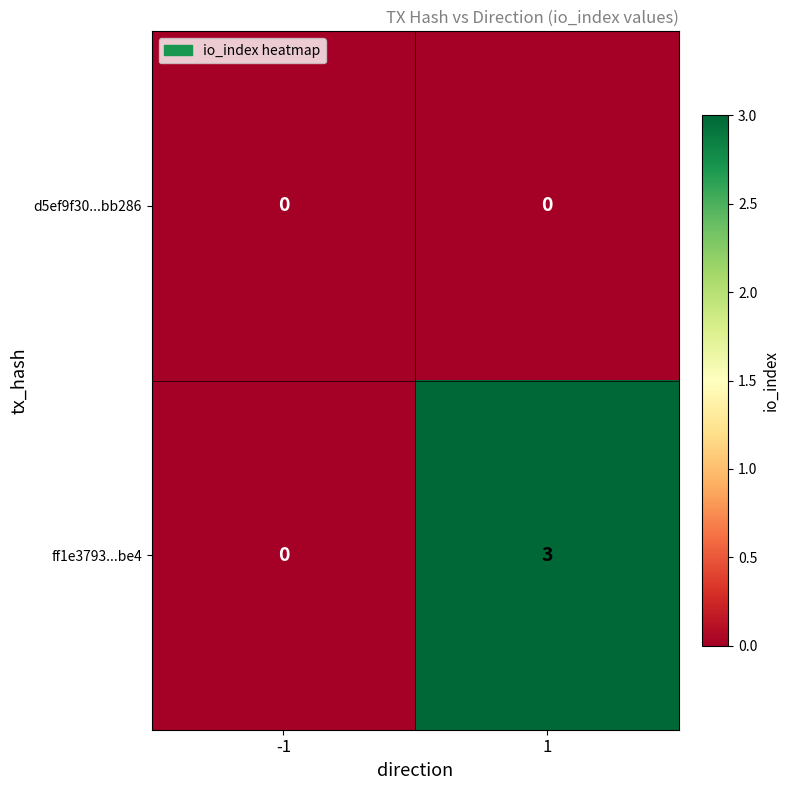

At which category is the sum across all series the highest?

1